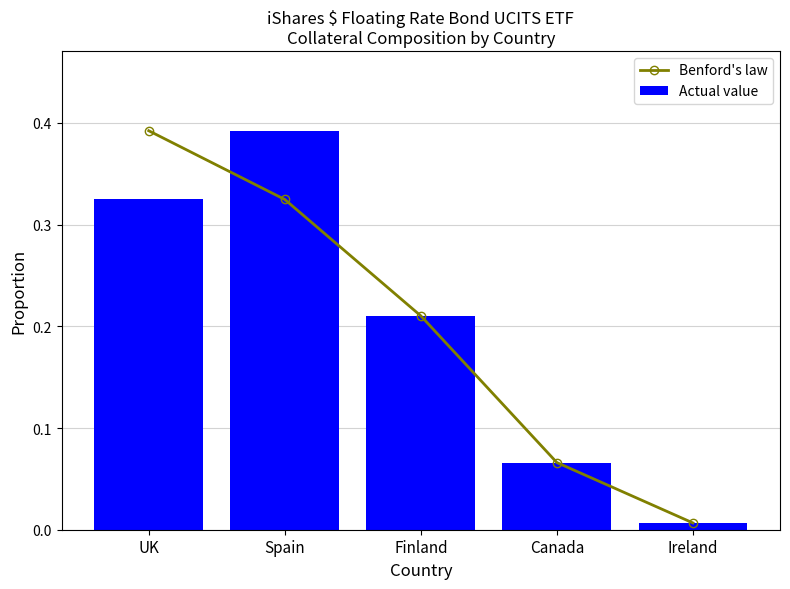

What is the sum of all Actual value values?

1.0